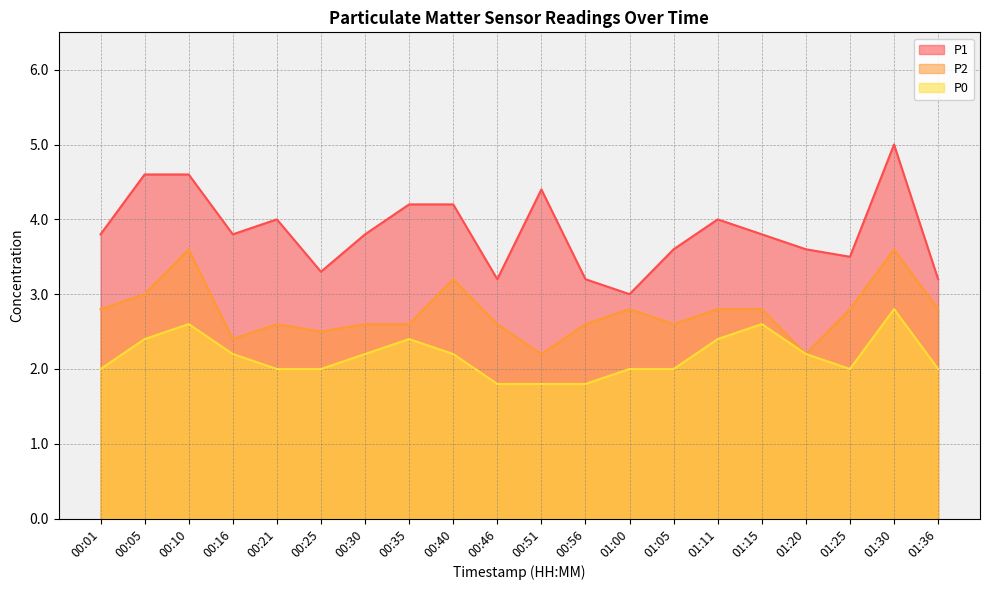

At which category is the sum across all series the highest?

01:30